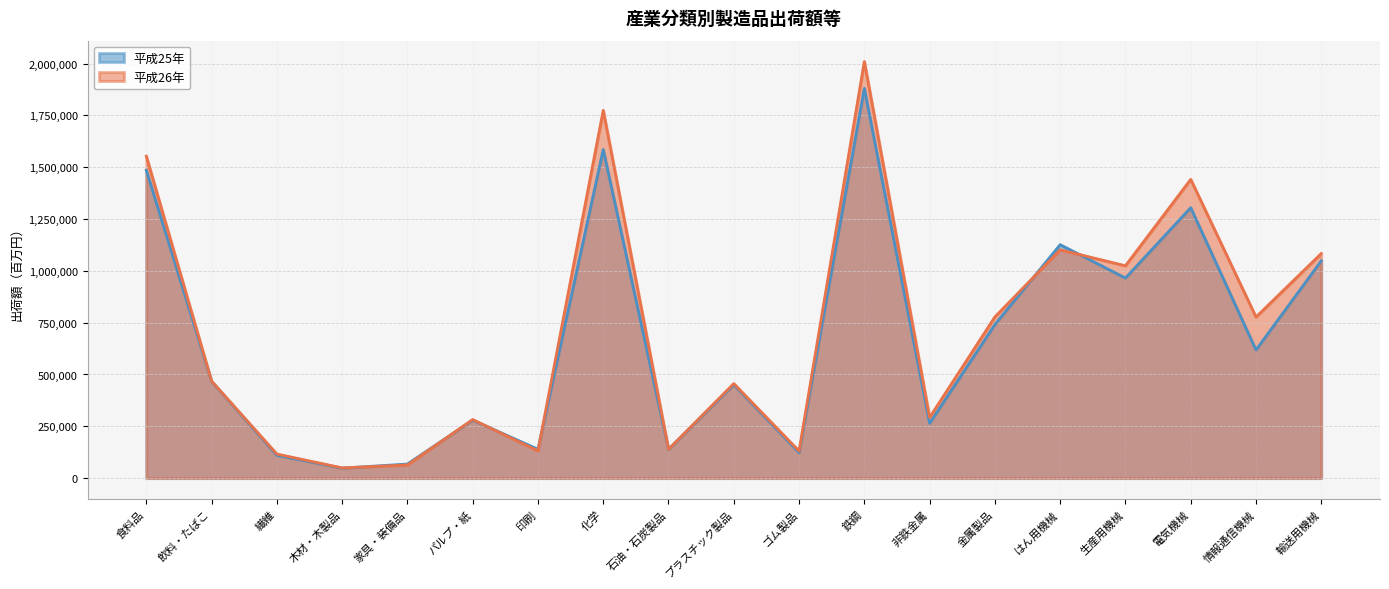

Rank the series by their average value, from highest to lowest.

平成26年, 平成25年